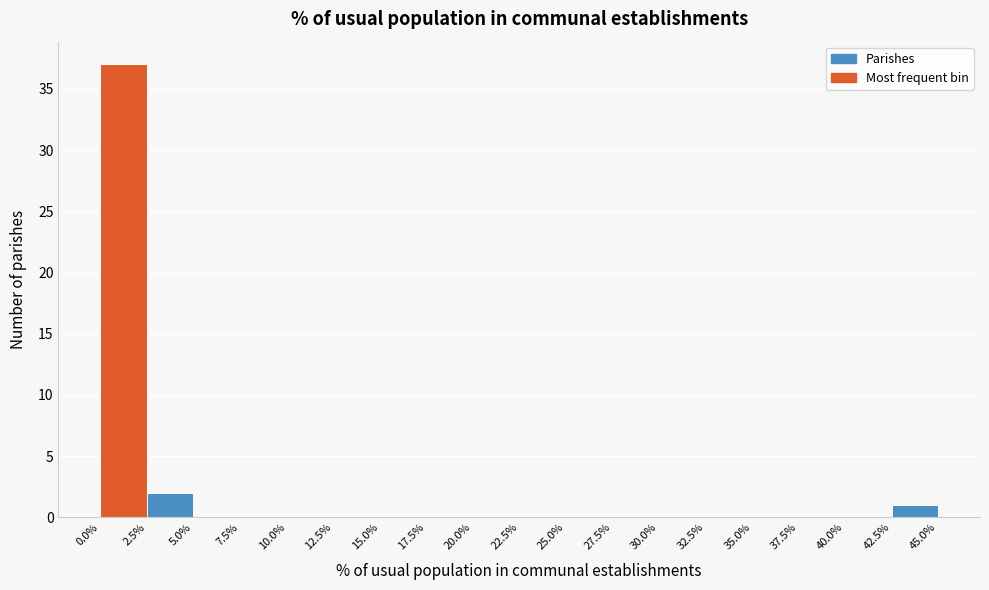

Over which range of the x-axis is the bar tallest?

0.0% to 2.5%